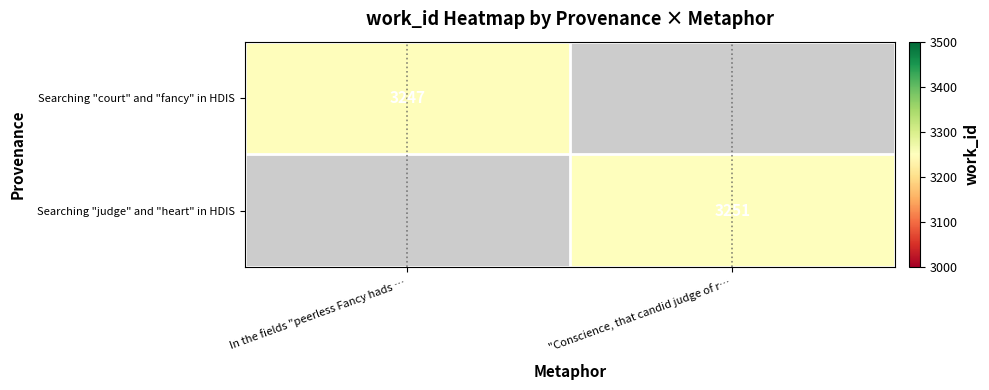

What is the maximum value shown in the chart?

3251.0